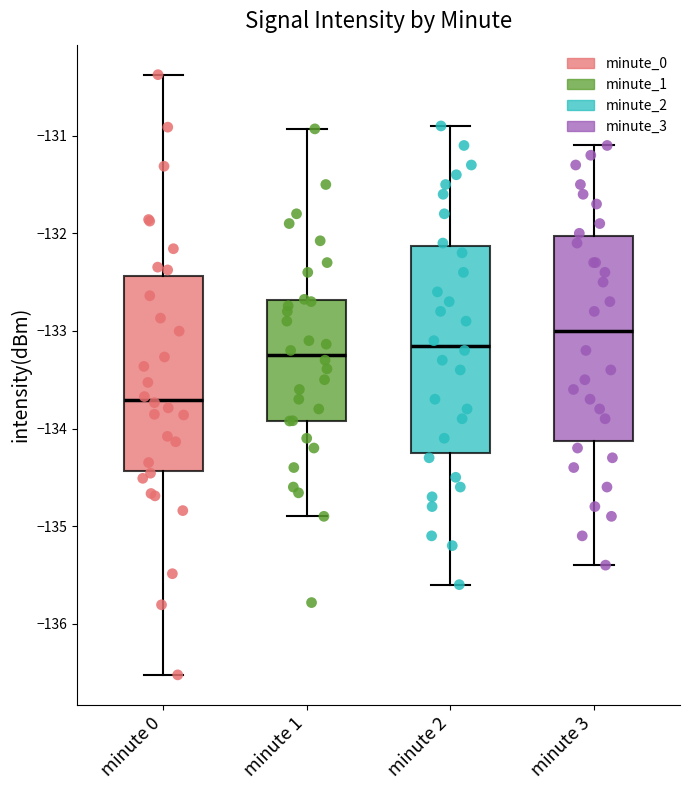

Which box has the lowest median line?

minute 0